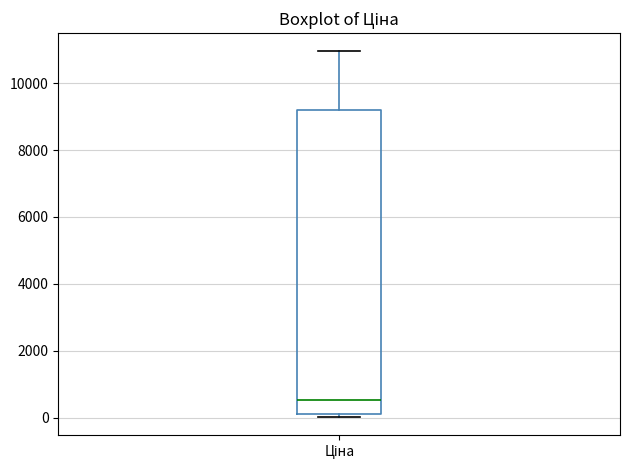

Where is the upper edge of the box for Ціна on the y-axis? The values are not printed on the chart, so give them approximately, as read against the axis.

9200